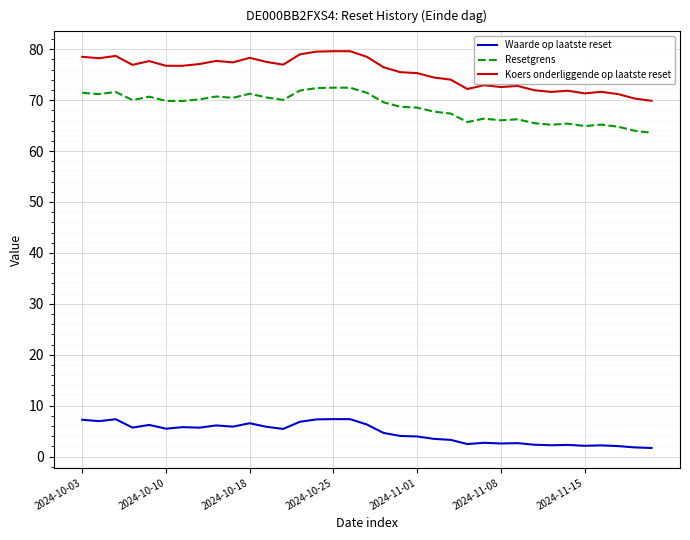

Which series has the largest total across all categories?

Koers onderliggende op laatste reset